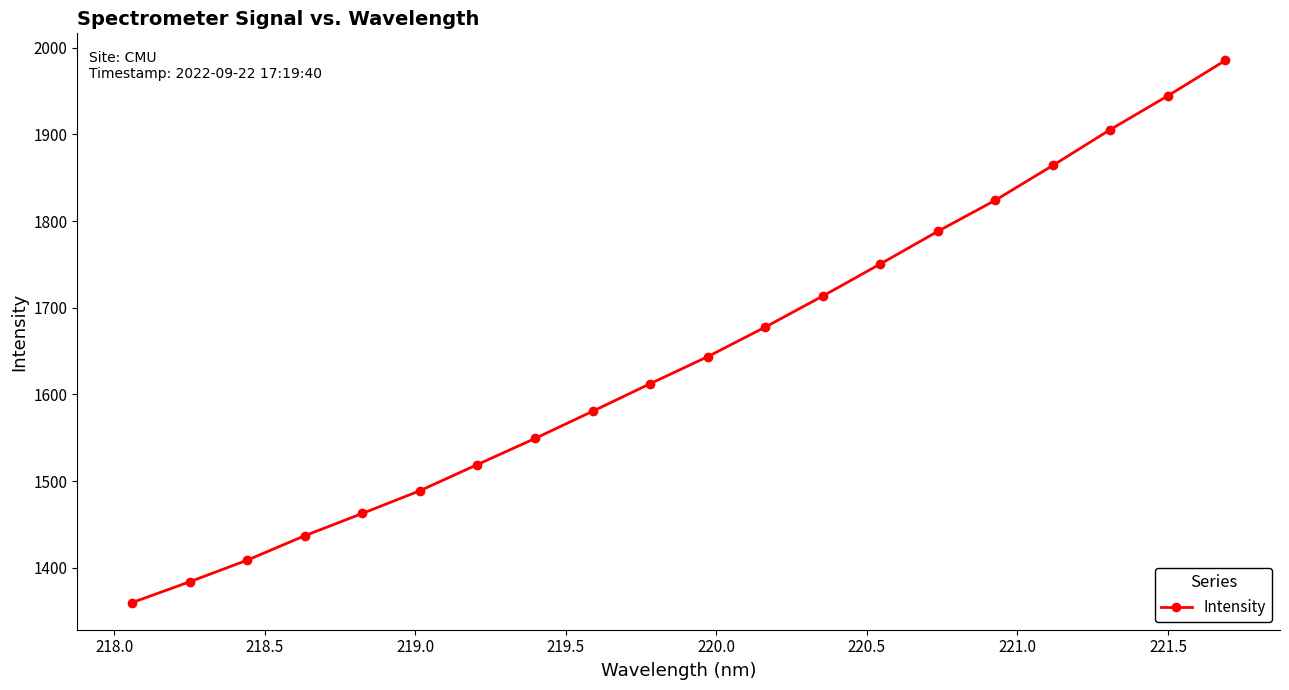

What is the sum of all values?

32897.8